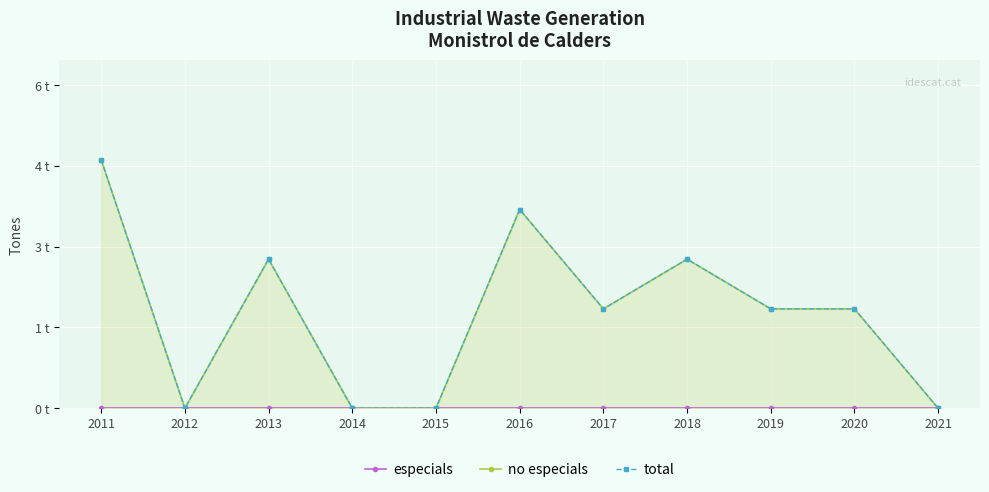

What is the value of the total point at the 1st from the left?

5